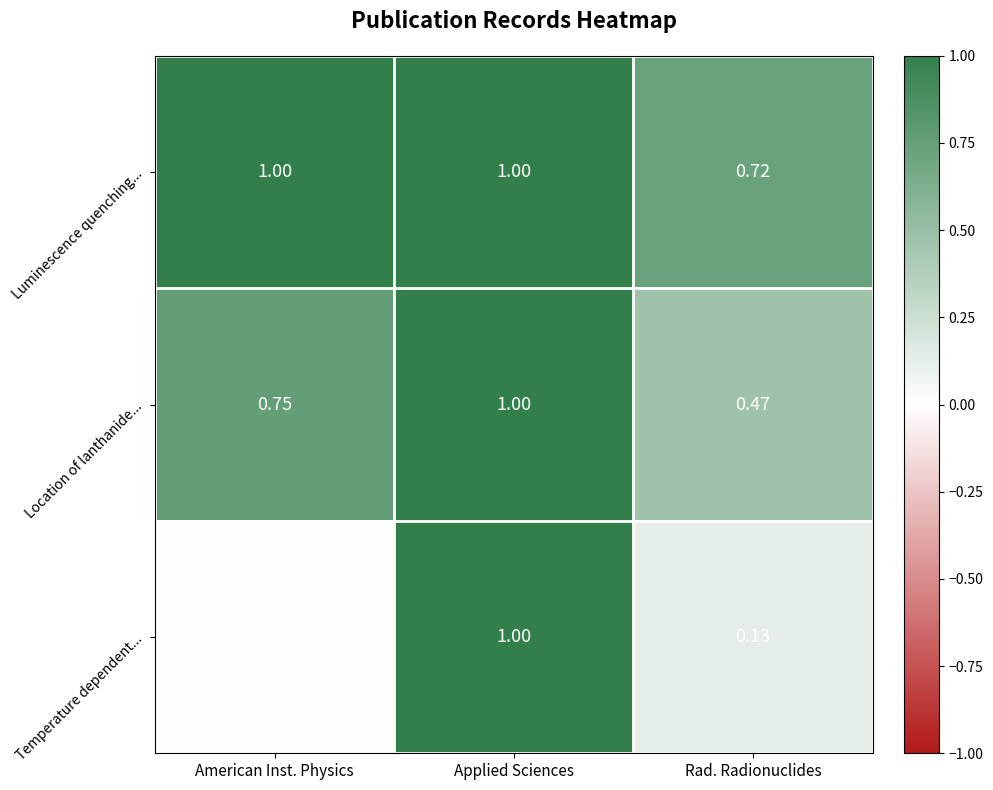

Which series has the widest spread of values?

Temperature dependent...